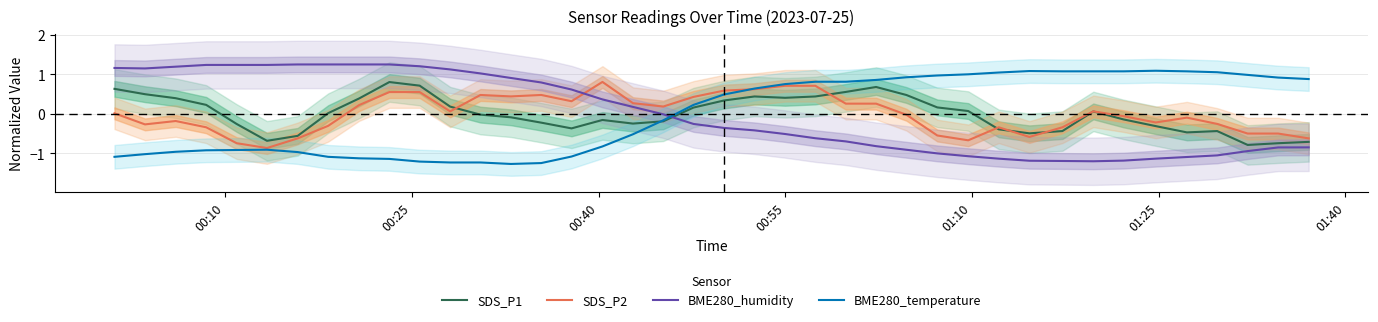

Reading left to right, extract all data points from this chart.

SDS_P1: 0.6	0.5	0.4	0.2	-0.3	-0.7	-0.6	0.0	0.4	0.8	0.7	0.2	-0.0	-0.1	-0.2	-0.4	-0.2	-0.2	-0.2	0.2	0.3	0.4	0.4	0.4	0.6	0.7	0.5	0.2	0.1	-0.4	-0.5	-0.4	0.1	-0.1	-0.3	-0.5	-0.4	-0.8	-0.7	-0.7
SDS_P2: 0.0	-0.3	-0.2	-0.3	-0.7	-0.9	-0.6	-0.3	0.2	0.6	0.6	0.1	0.5	0.4	0.5	0.3	0.8	0.3	0.2	0.4	0.6	0.6	0.7	0.7	0.3	0.3	-0.0	-0.5	-0.7	-0.3	-0.6	-0.3	0.1	-0.1	-0.2	-0.1	-0.3	-0.5	-0.5	-0.6
BME280_humidity: 1.2	1.2	1.2	1.2	1.2	1.2	1.3	1.3	1.3	1.3	1.2	1.1	1.0	0.9	0.8	0.6	0.4	0.2	-0.0	-0.3	-0.4	-0.4	-0.5	-0.6	-0.7	-0.8	-0.9	-1.0	-1.1	-1.1	-1.2	-1.2	-1.2	-1.2	-1.1	-1.1	-1.1	-0.9	-0.9	-0.8
BME280_temperature: -1.1	-1.0	-1.0	-0.9	-0.9	-0.9	-1.0	-1.1	-1.1	-1.1	-1.2	-1.2	-1.2	-1.3	-1.2	-1.1	-0.8	-0.5	-0.2	0.2	0.5	0.6	0.8	0.8	0.8	0.9	0.9	1.0	1.0	1.0	1.1	1.1	1.1	1.1	1.1	1.1	1.1	1.0	0.9	0.9